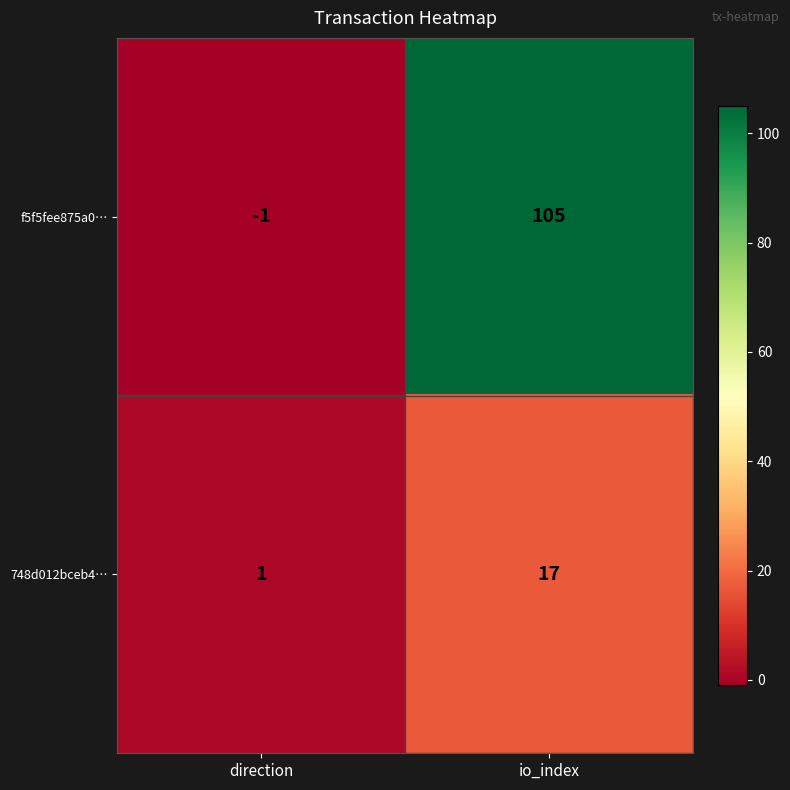

What is the average value of the f5f5fee875a0… series?

52